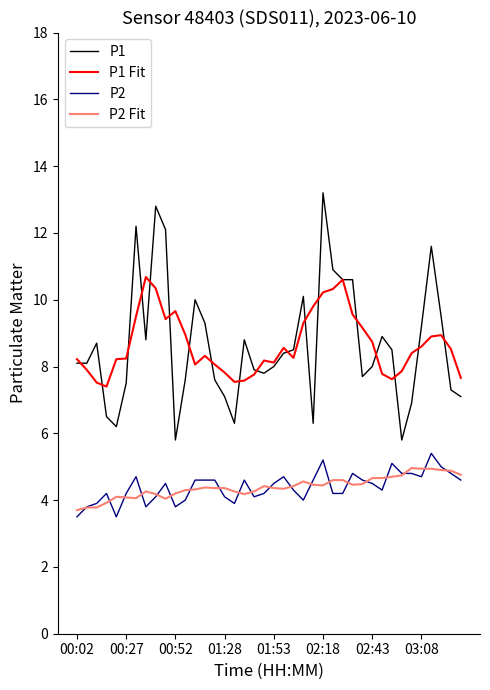

Which series has the widest spread of values?

P1